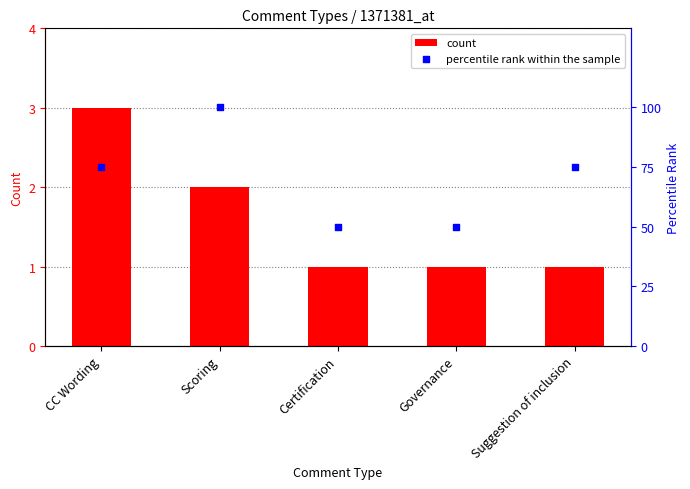

Which series contains the lowest Y value?

count